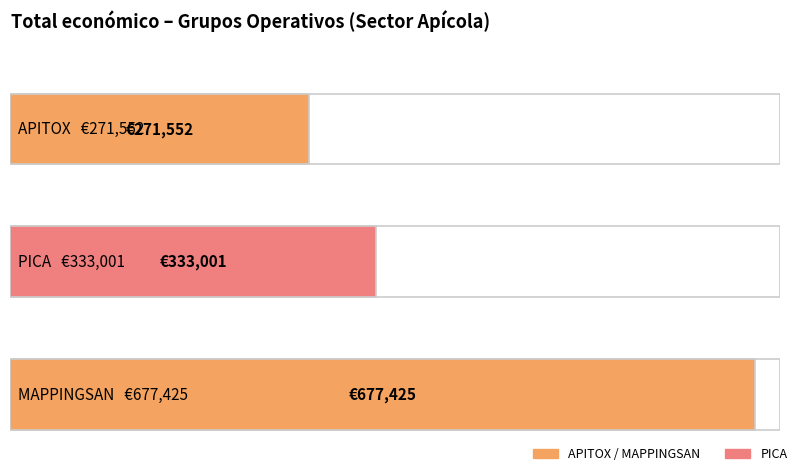

Reading left to right, what are all the values shown in this chart?

APITOX=271552	PICA=333001	MAPPINGSAN=677425